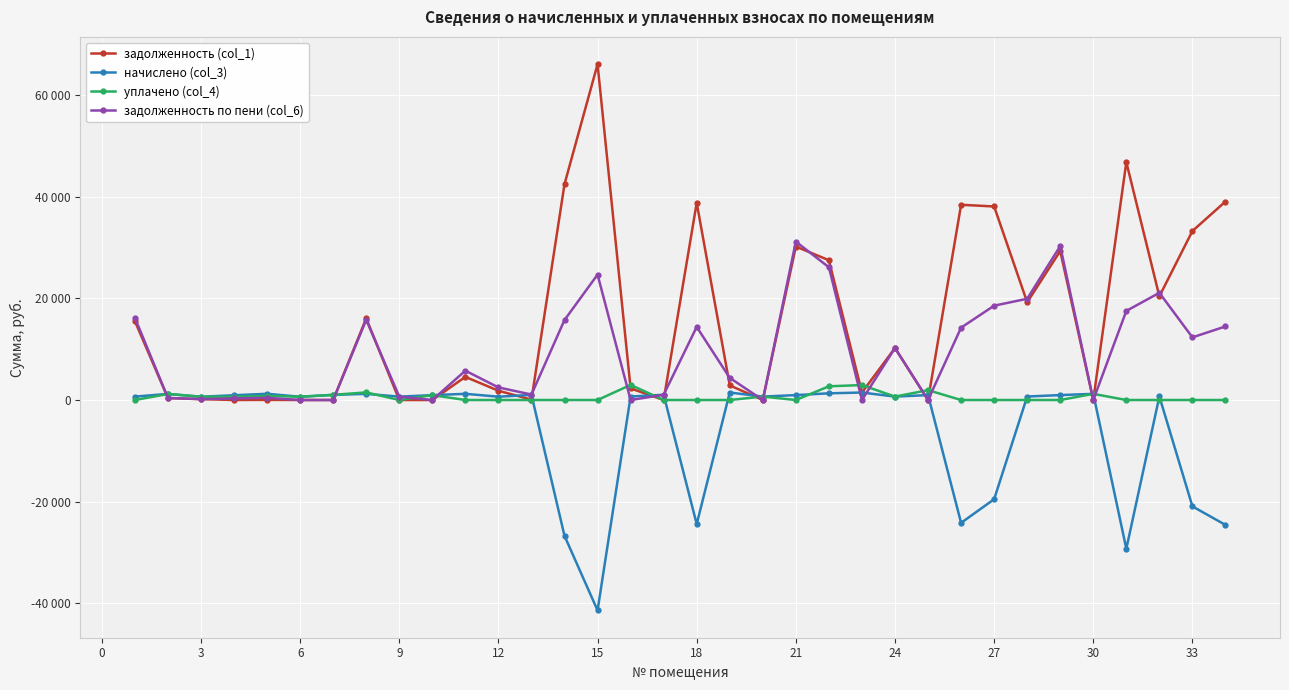

List the series in order of their peak value, highest first.

задолженность (col_1), задолженность по пени (col_6), уплачено (col_4), начислено (col_3)